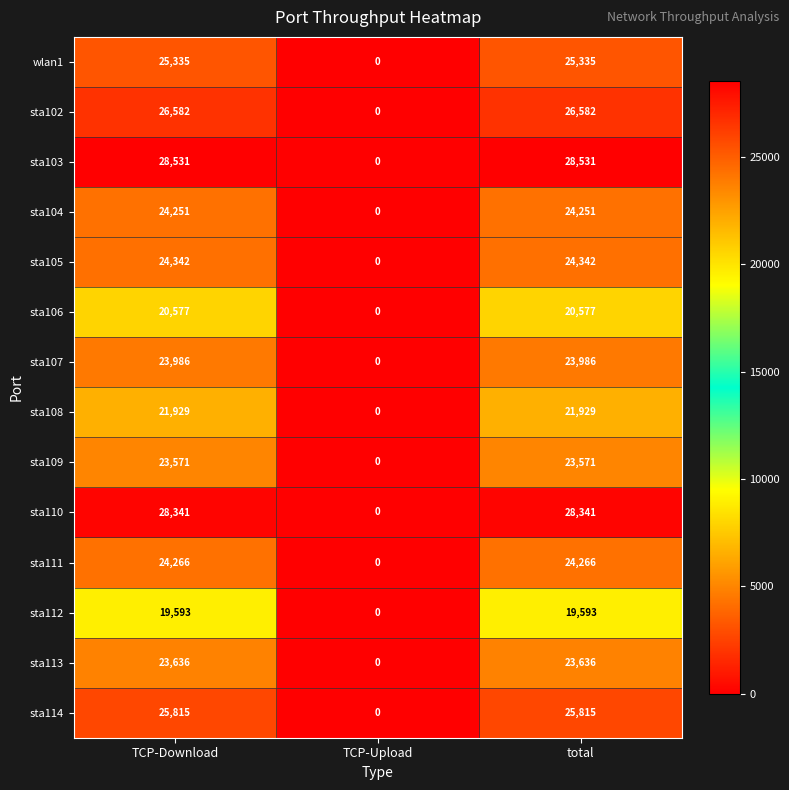

Which series changed the most between TCP-Upload and total?

sta103